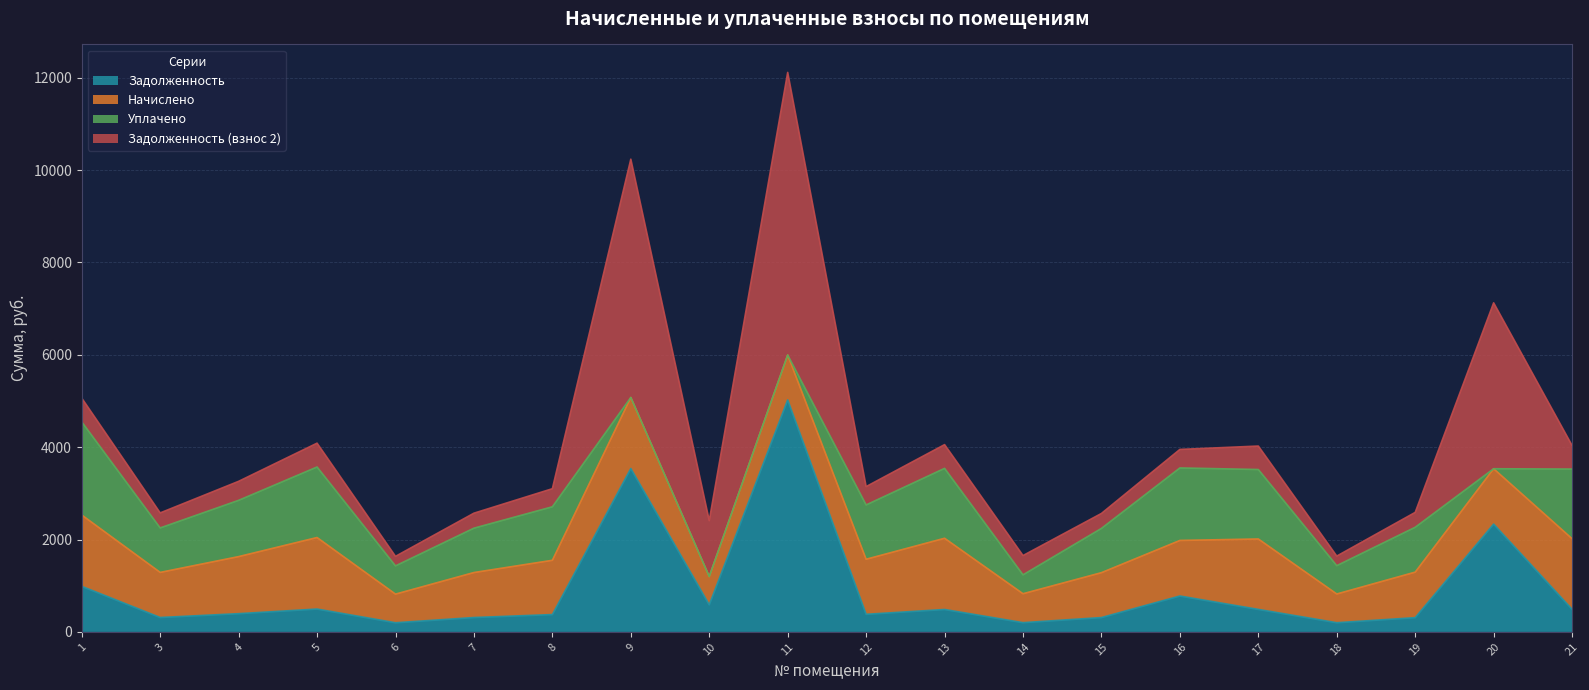

How many lines are shown in the chart?

4